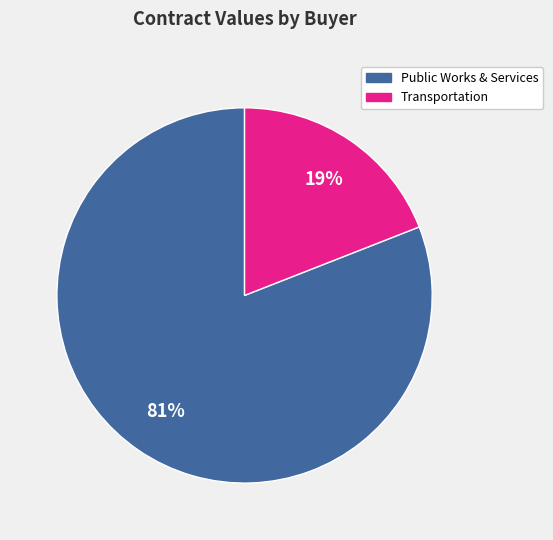

Does any single category account for the majority?

Yes